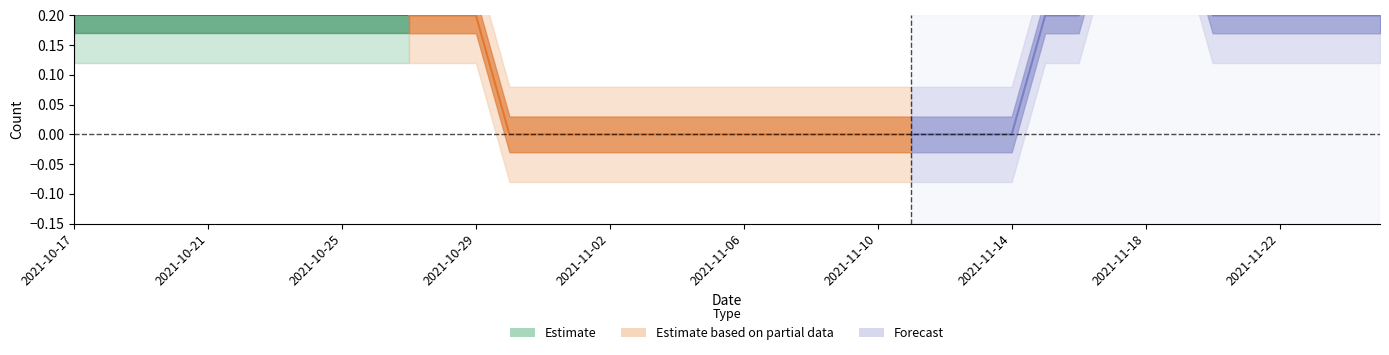

Is this an area chart (filled region under the line)?

No